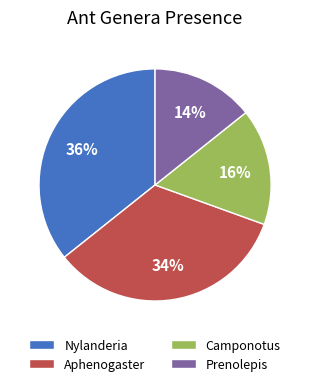

Count the number of slices in the pie.

4